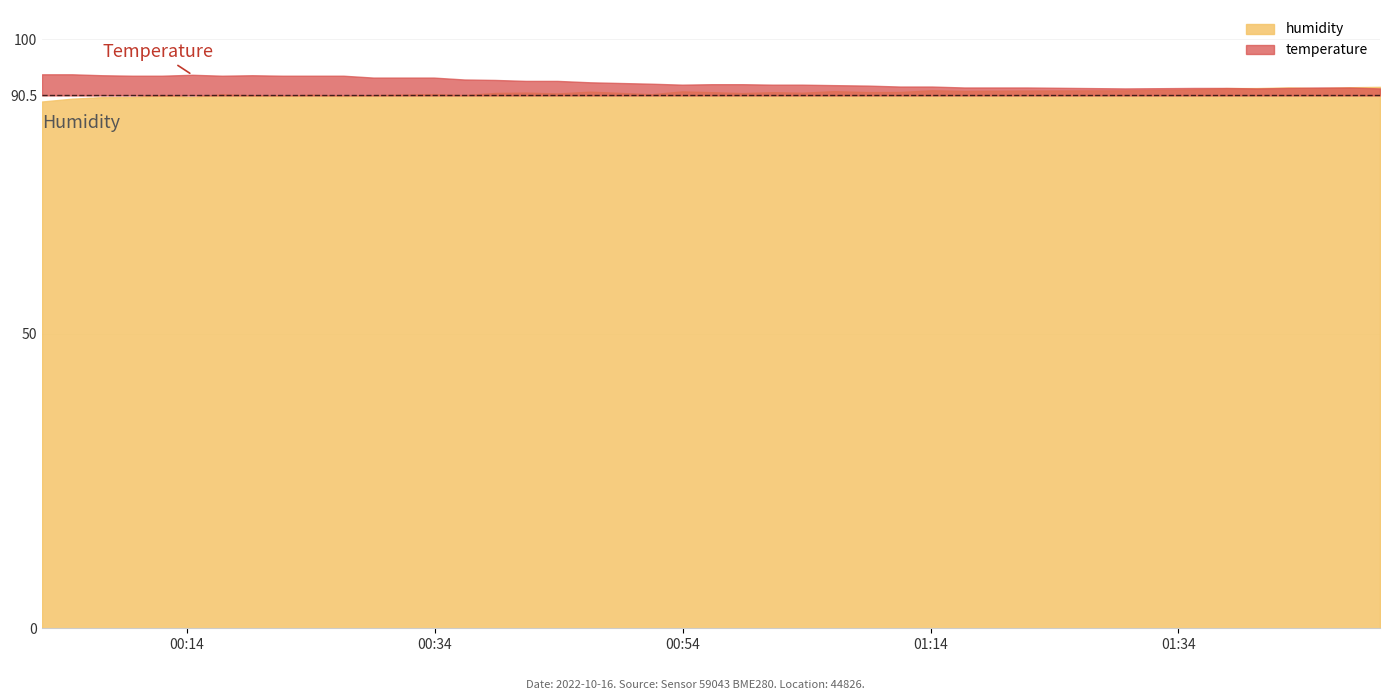

What is the sum of all humidity values?

3637.6